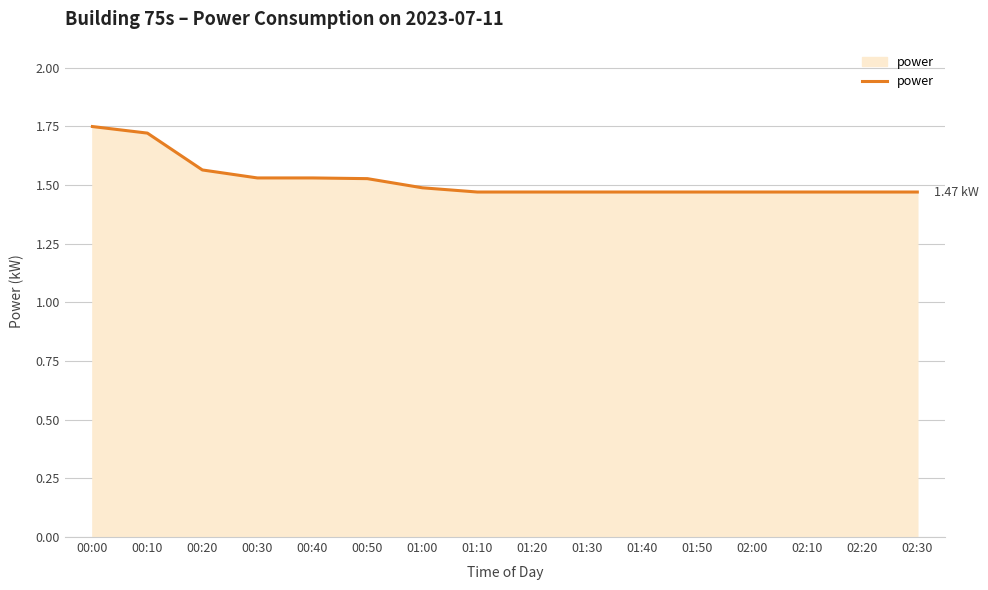

What is the difference between the maximum and minimum values?

0.3